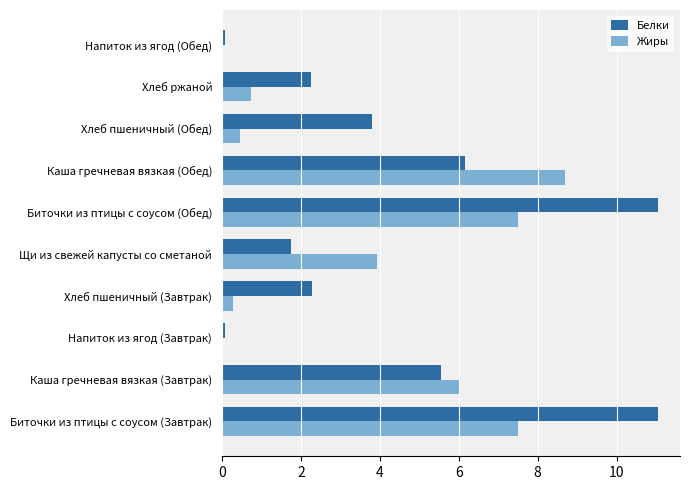

What value does the Жиры series have at Биточки из птицы с соусом (Обед)?

7.5